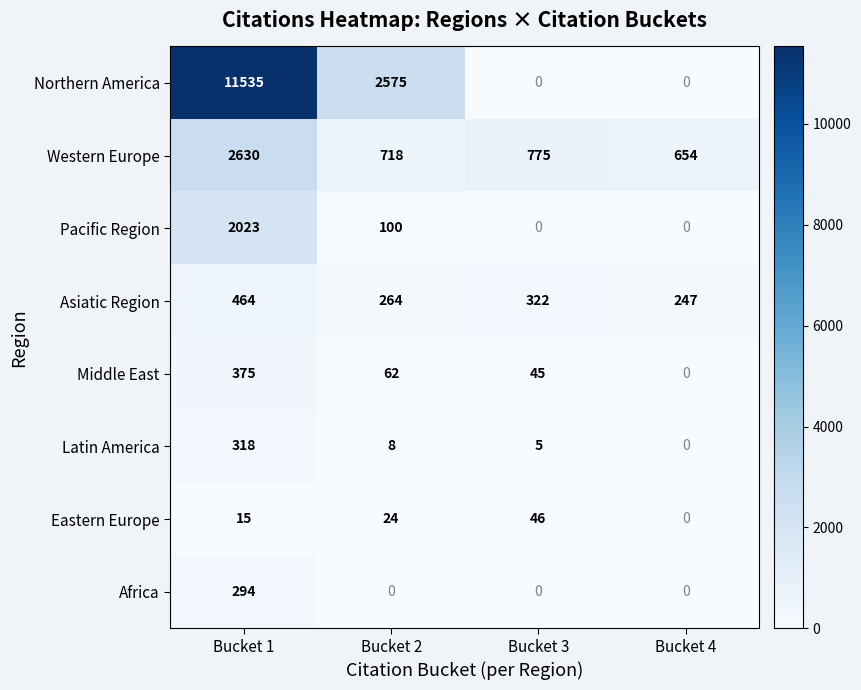

What is the highest value of the Africa series?

294